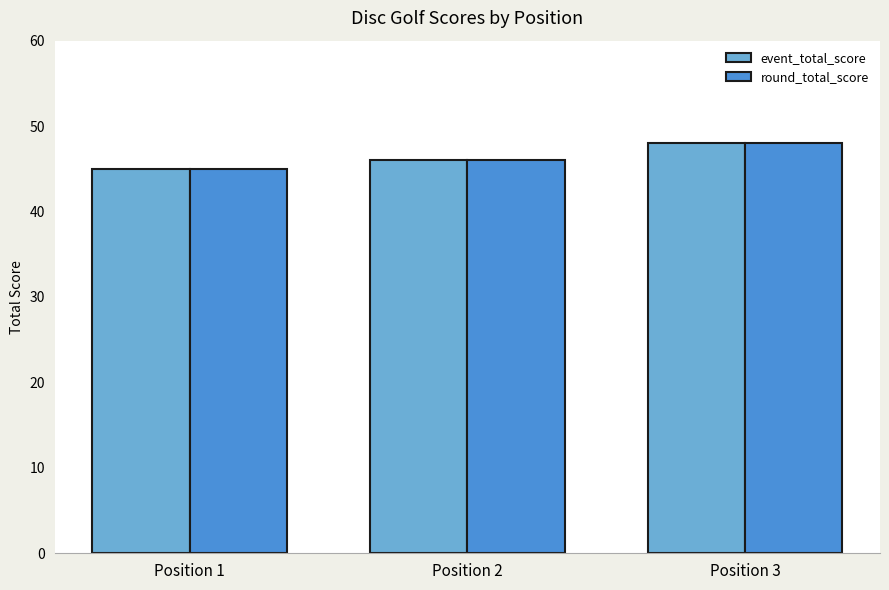

How many data points in round_total_score are less than 46?

1